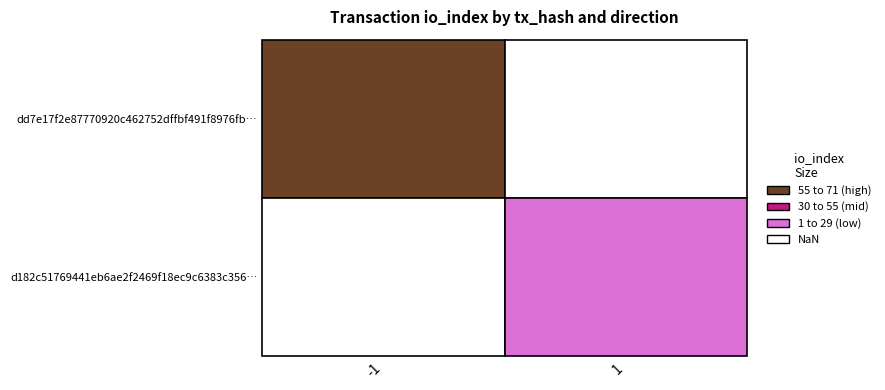

Reading left to right, extract all data points from this chart.

dd7e17f2e87770920c462752dffbf491f8976fb: direction=-1	io_index=71
d182c51769441eb6ae2f2469f18ec9c6383c356: direction=1	io_index=15